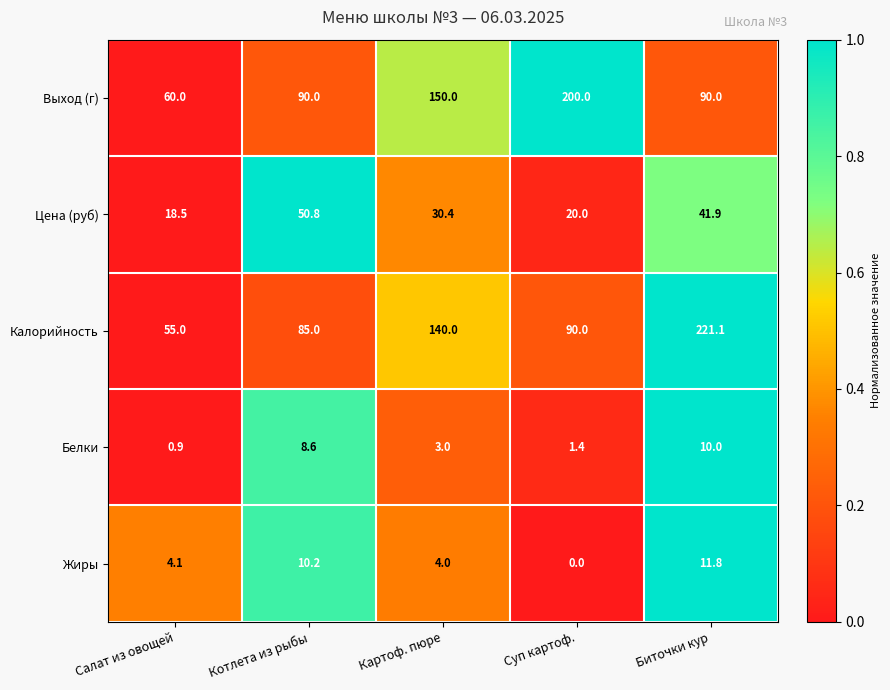

The value of Выход (г) at Салат из овощей is 60.0. True or false?

True